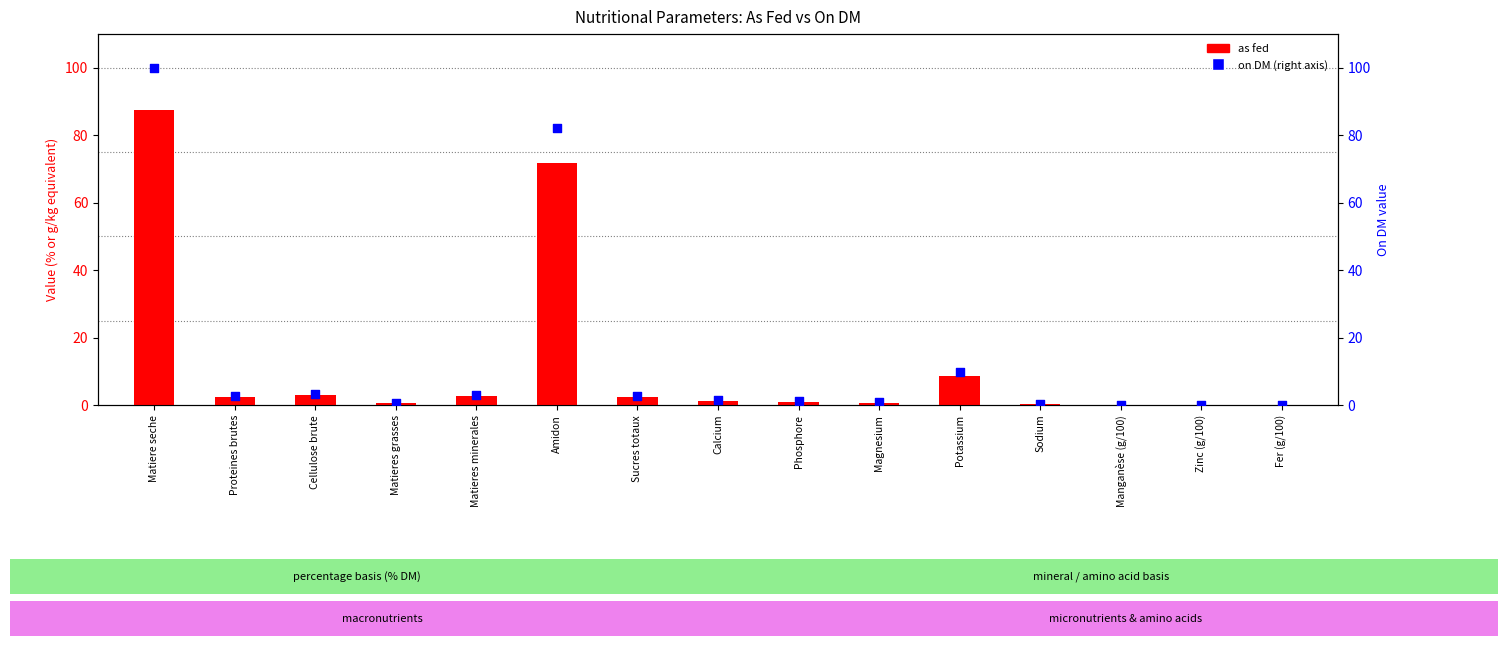

At which category is the sum across all series the highest?

Matiere seche